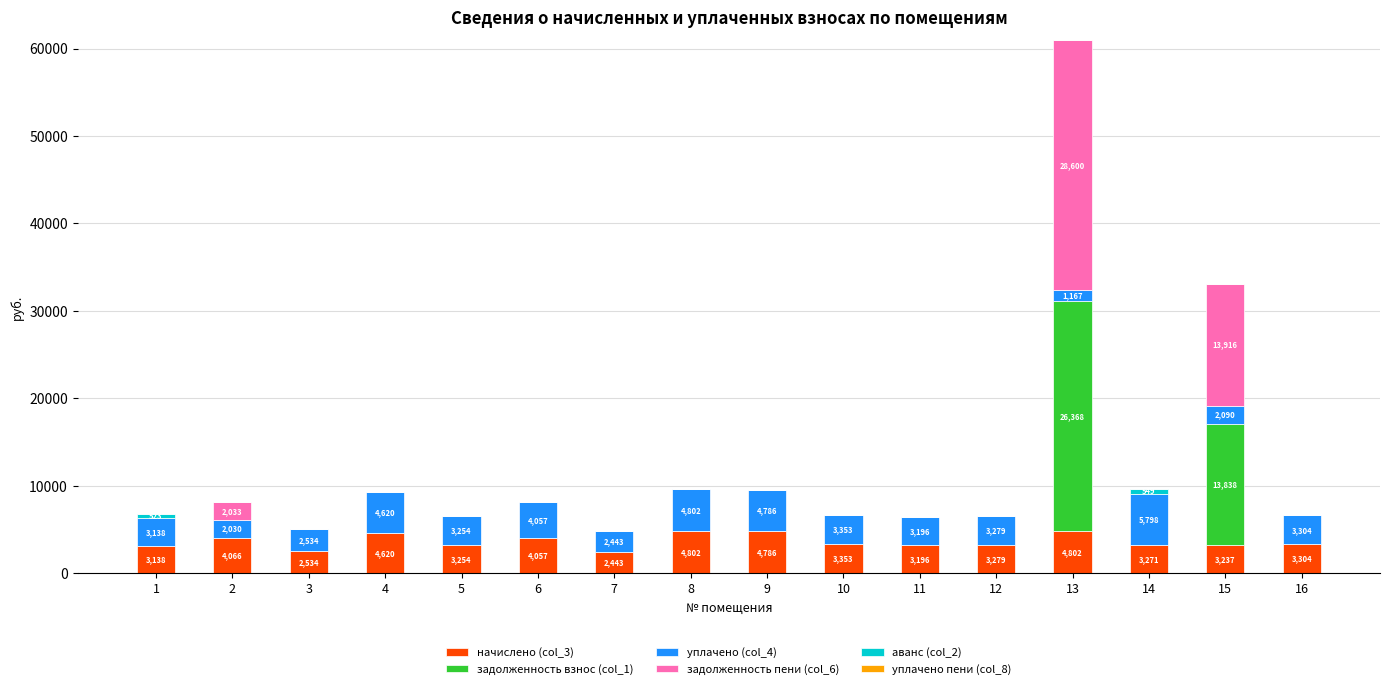

What is the highest value of the начислено (col_3) series?

4802.4